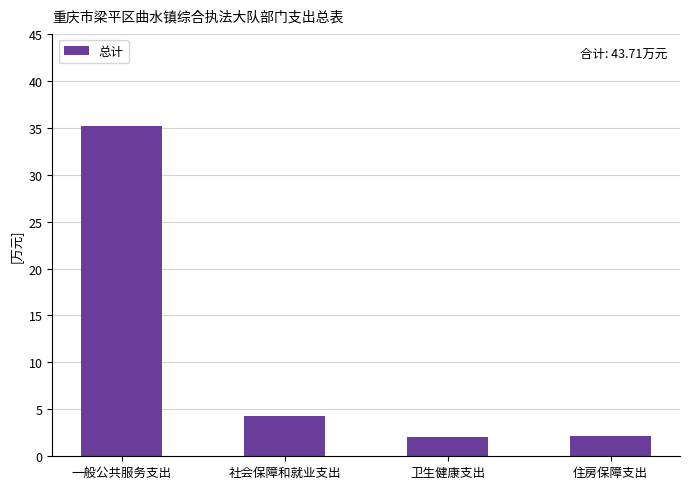

What is the maximum value shown in the chart?

35.2